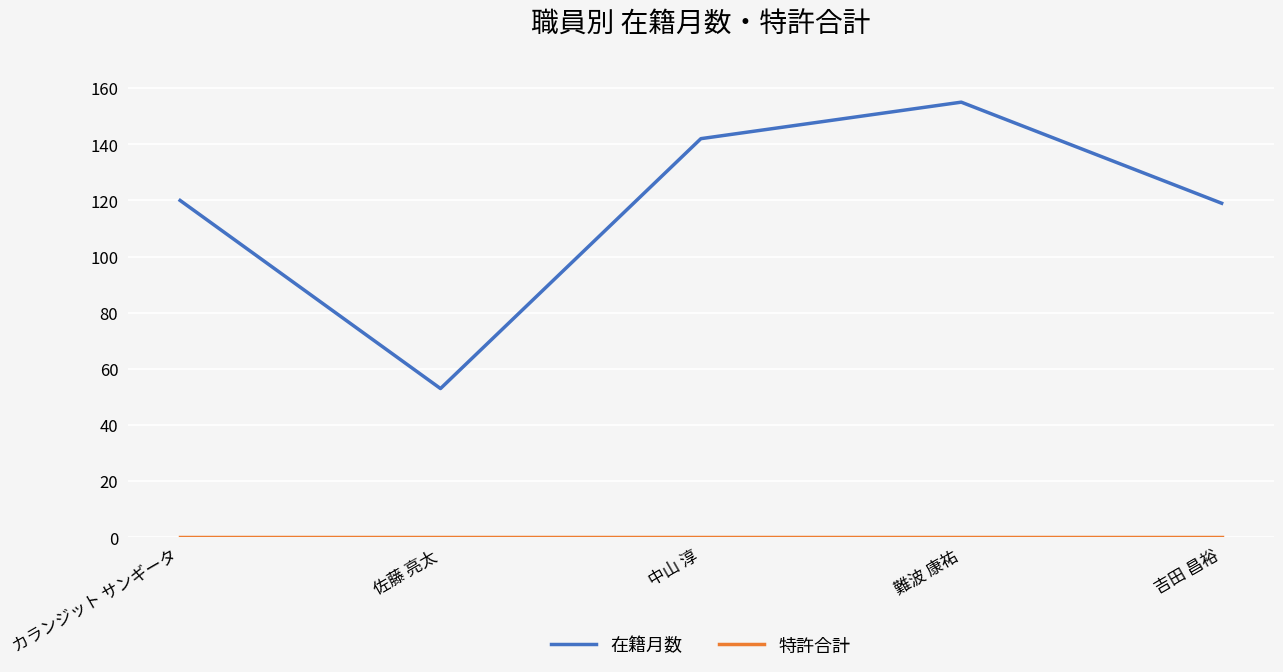

Where is 在籍月数 nearest to the value 104?

吉田 昌裕